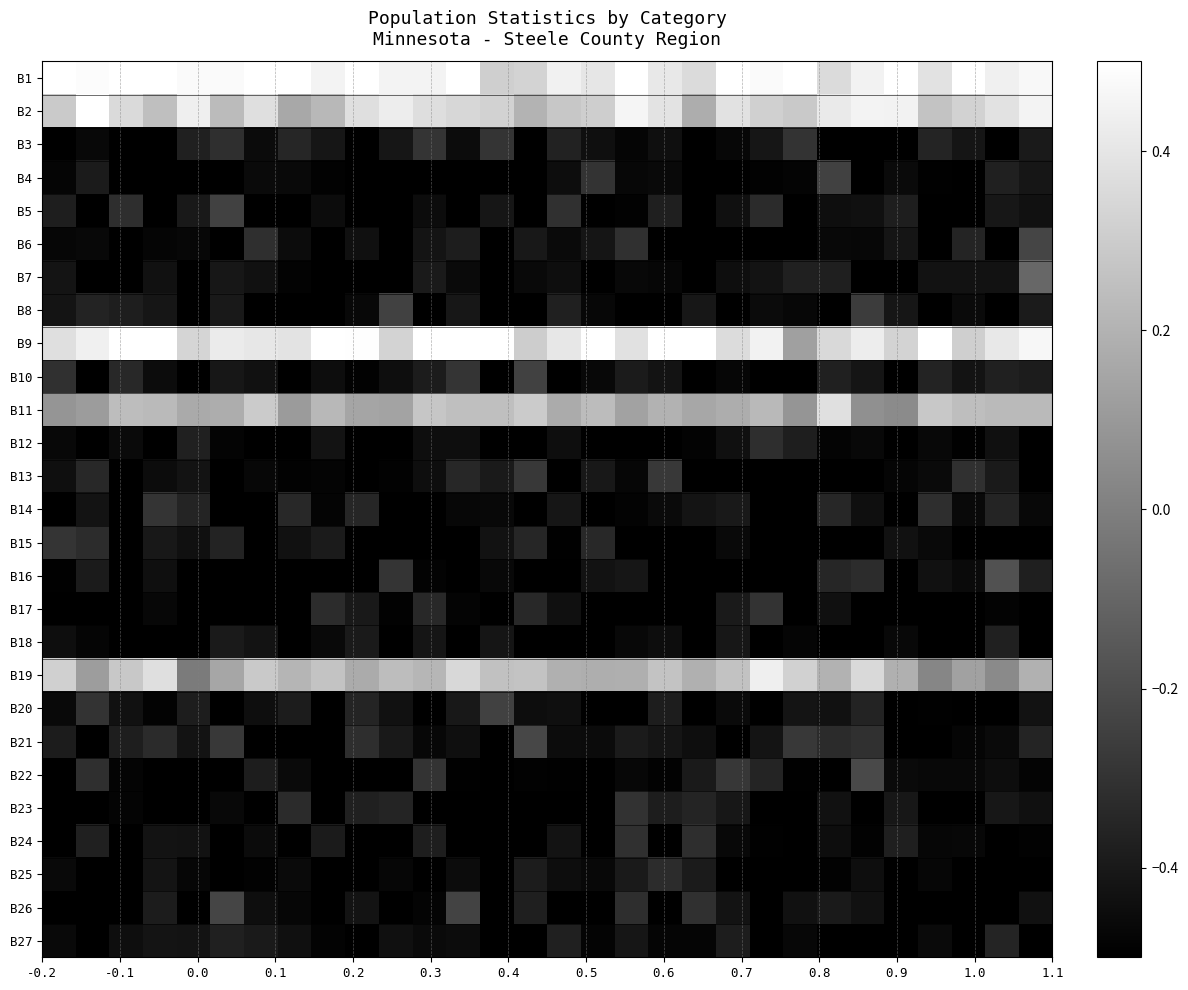

How many categories are shown in the chart?

30